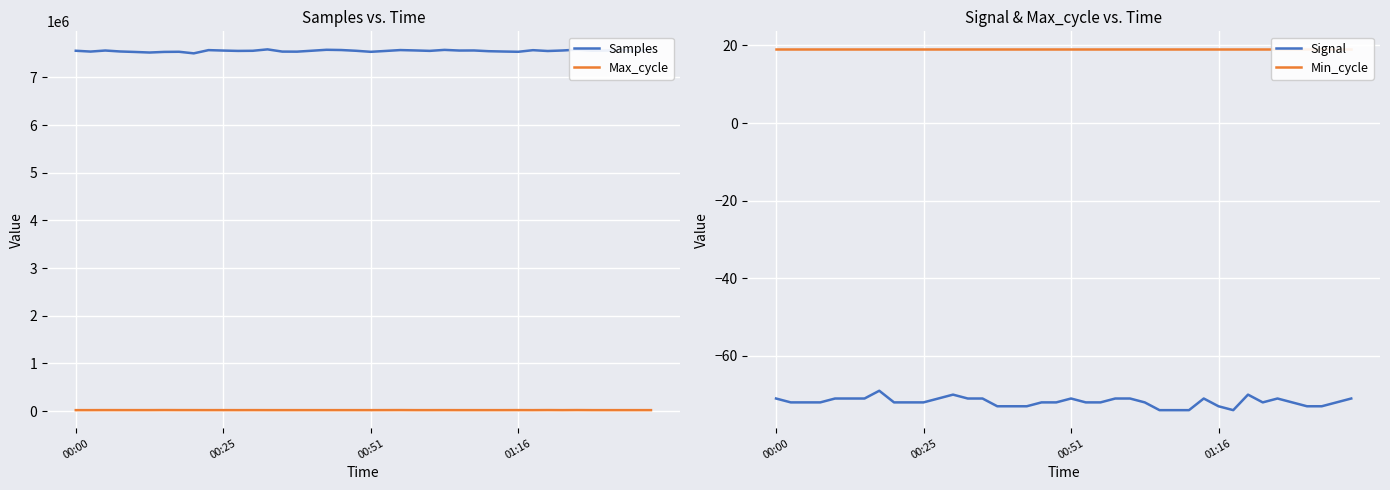

What is the minimum value for Samples?

7504071